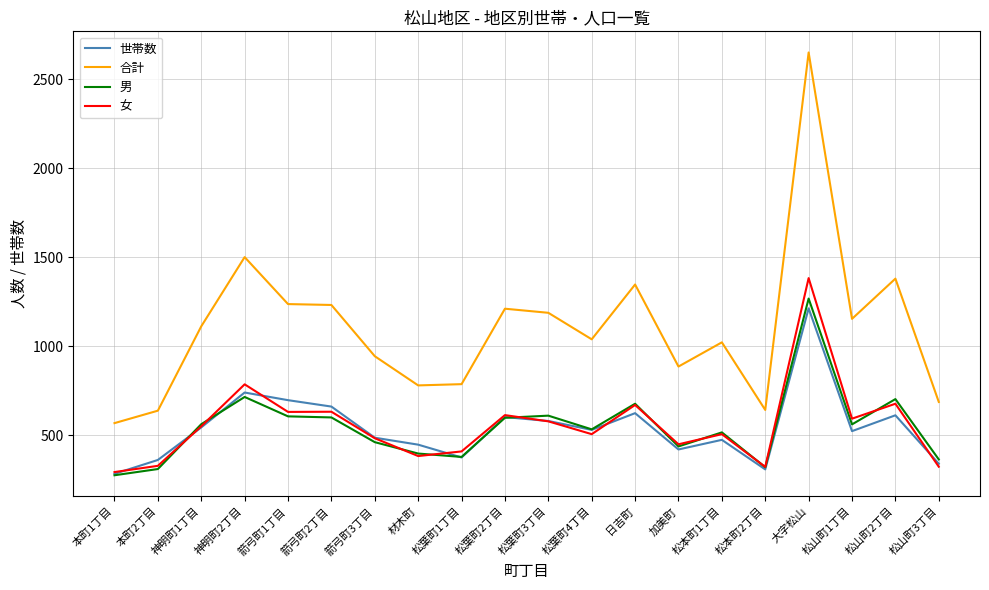

The value of 女 at 神明町2丁目 is 1349. True or false?

False